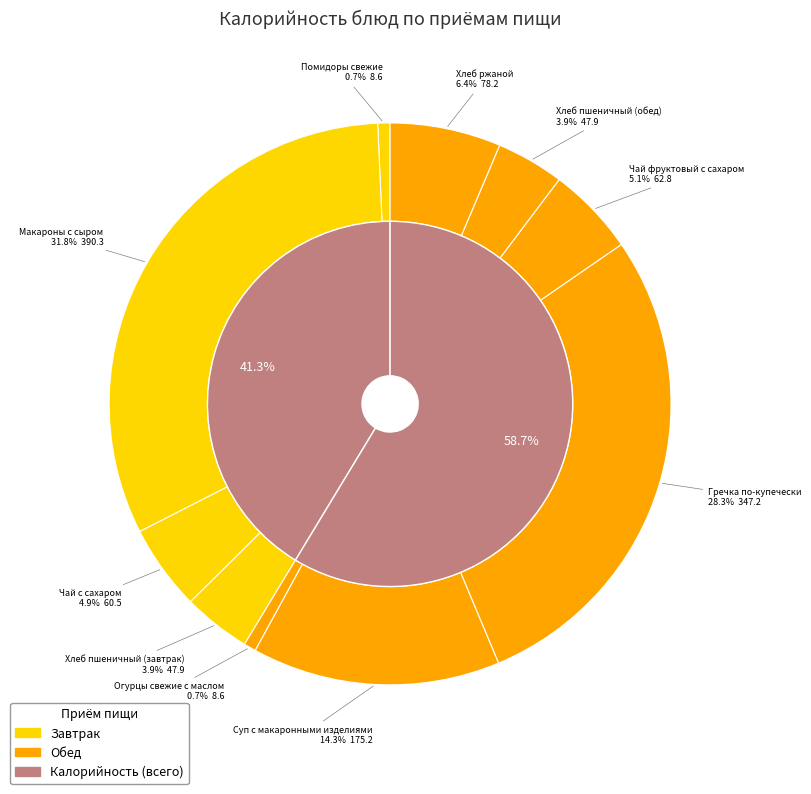

Is it true that Хлеб пшеничный (обед) is 1% of the pie?

False